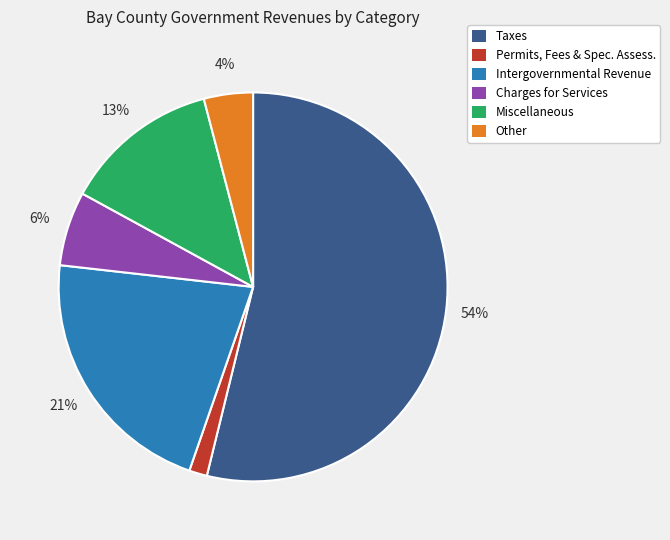

Is the sum of Permits, Fees & Spec. Assess. and Intergovernmental Revenue greater than half?

No